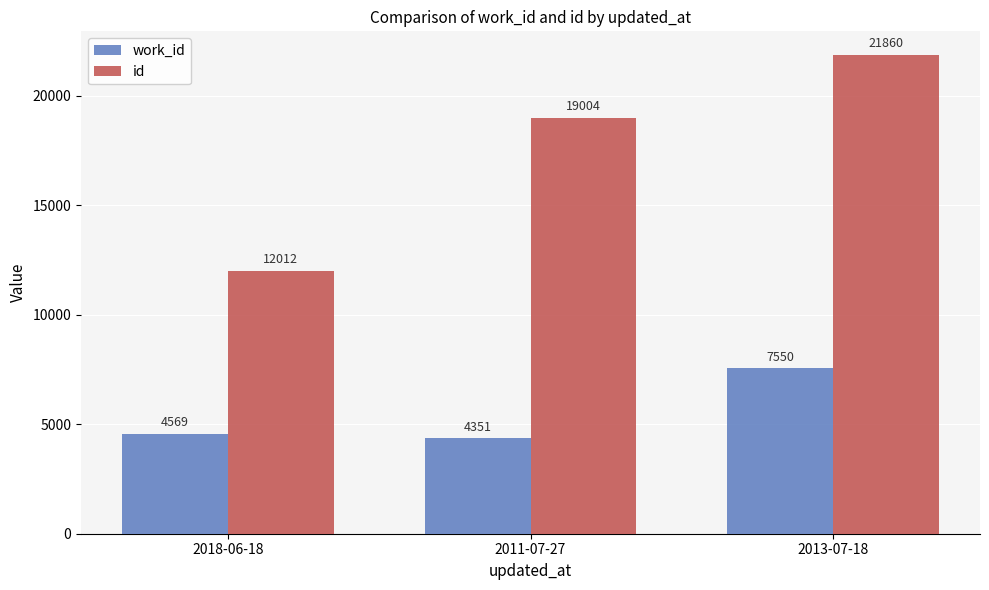

The value of id at 2018-06-18 is 12012. True or false?

True